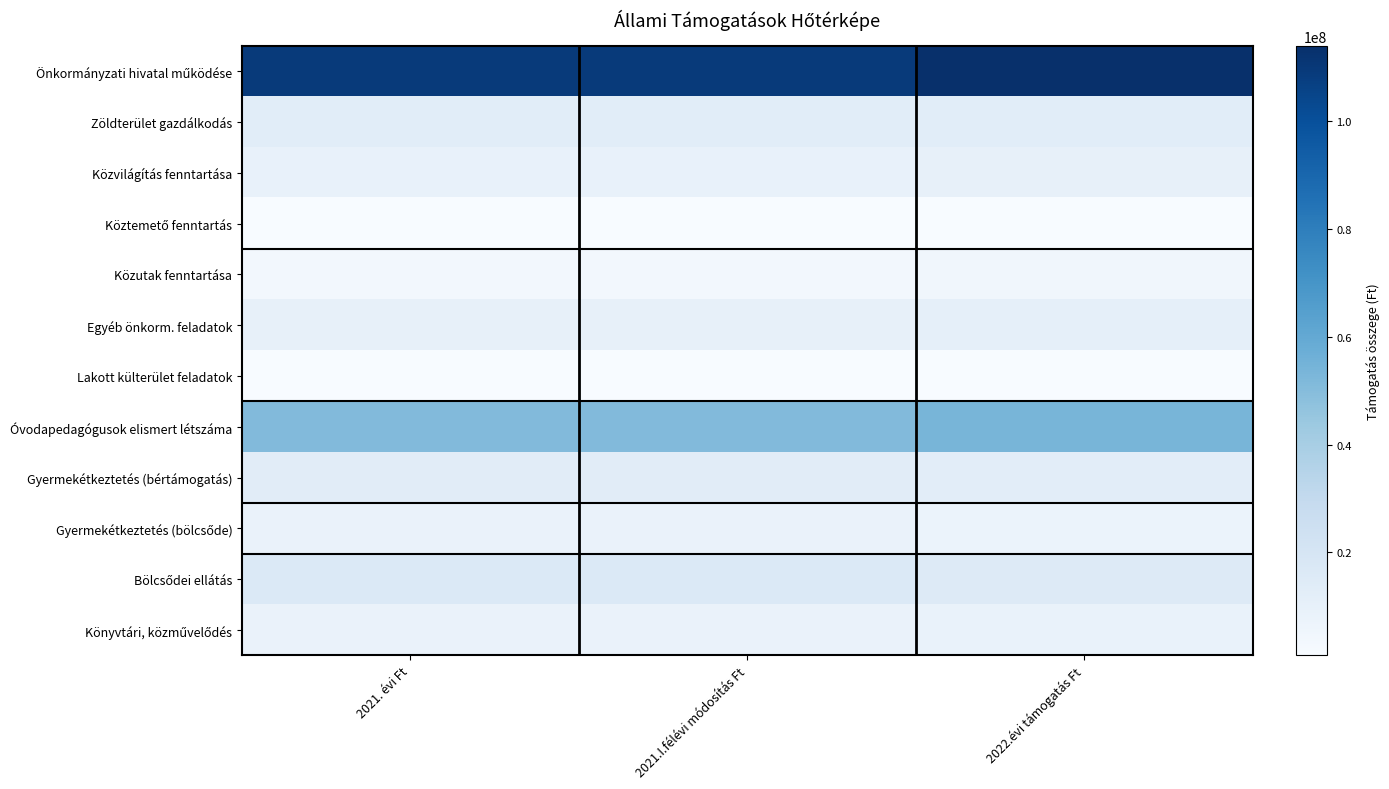

How many distinct data groups are displayed?

12